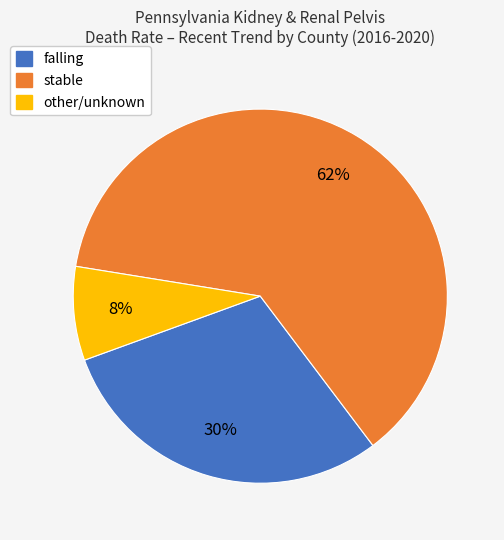

Is the sum of stable and other/unknown greater than half?

Yes